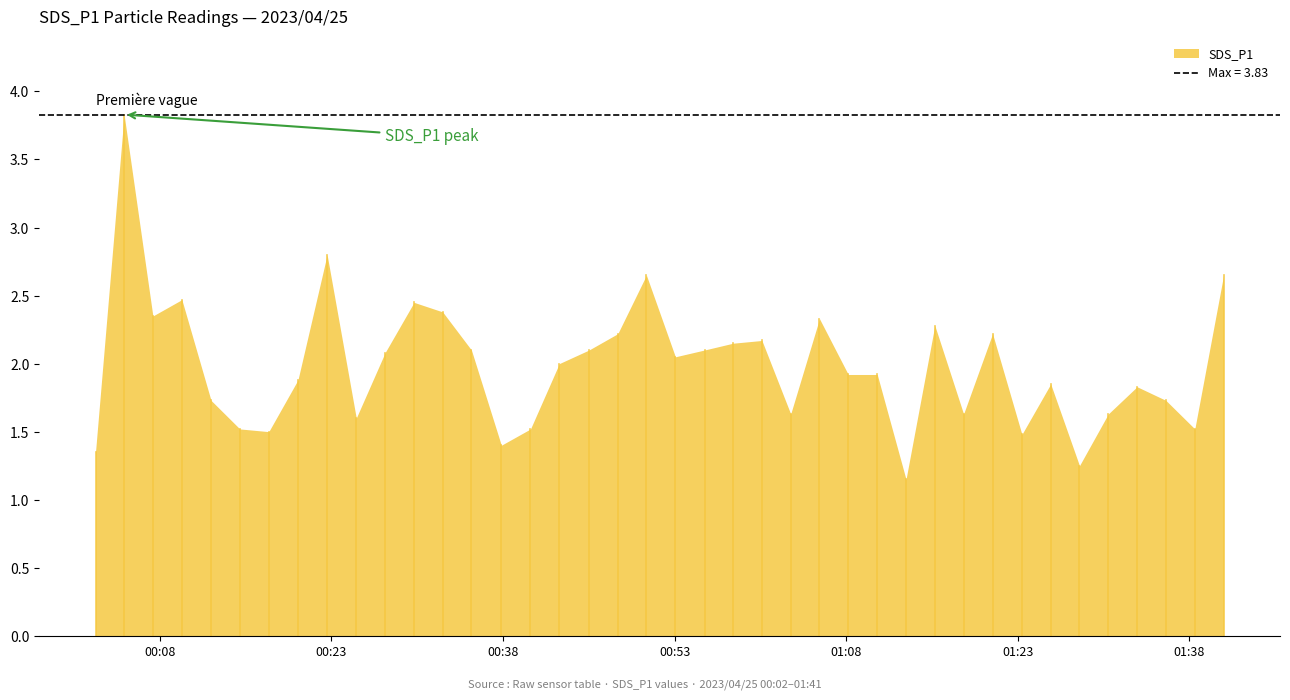

What is the average value?

2.0